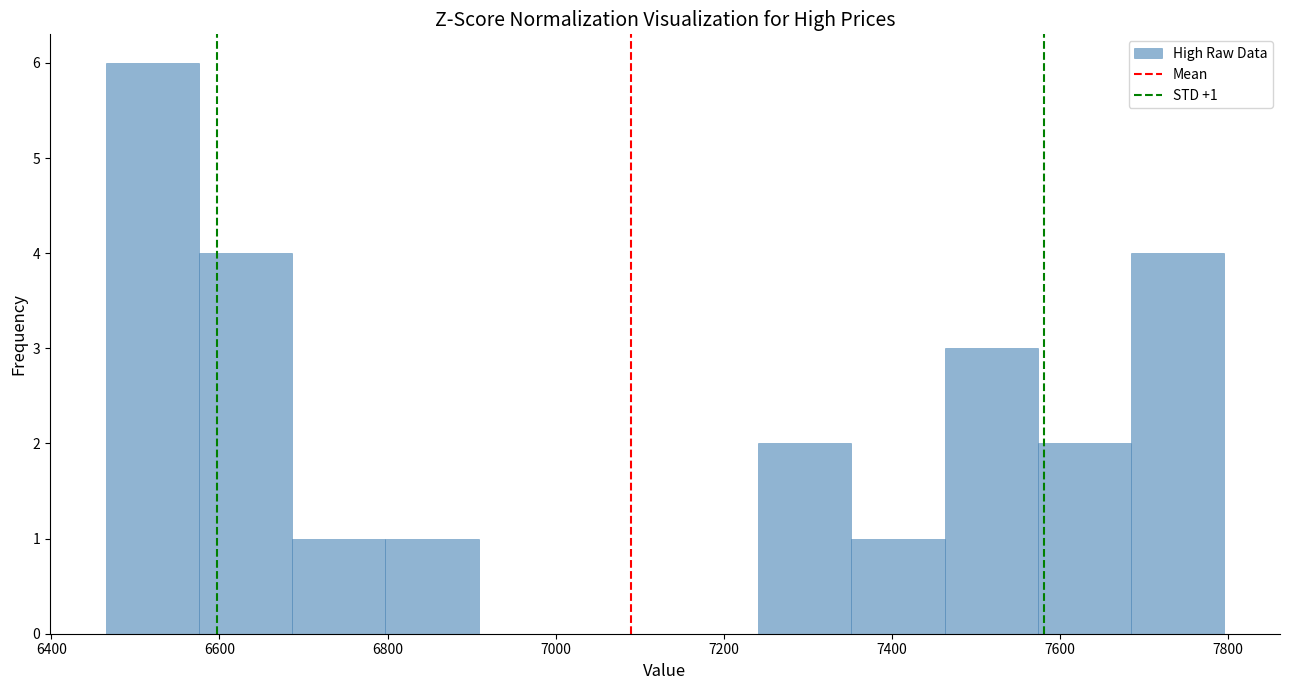

Which range on the x-axis has the tallest bar?

6460 to 6580